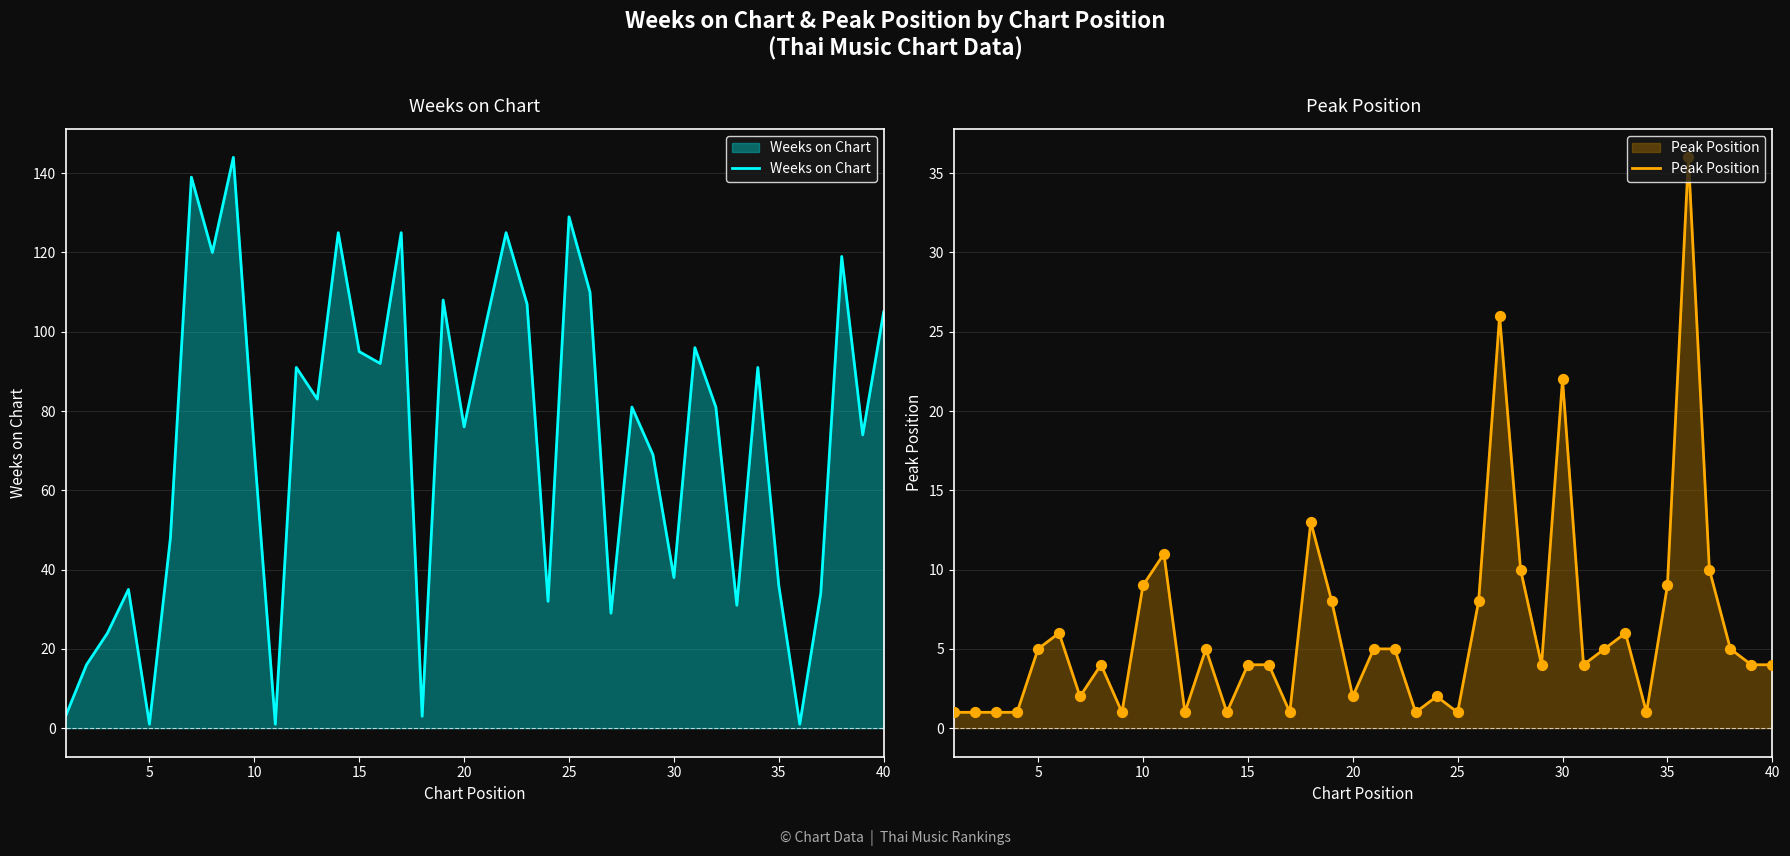

Which series has the largest total across all categories?

Weeks on Chart